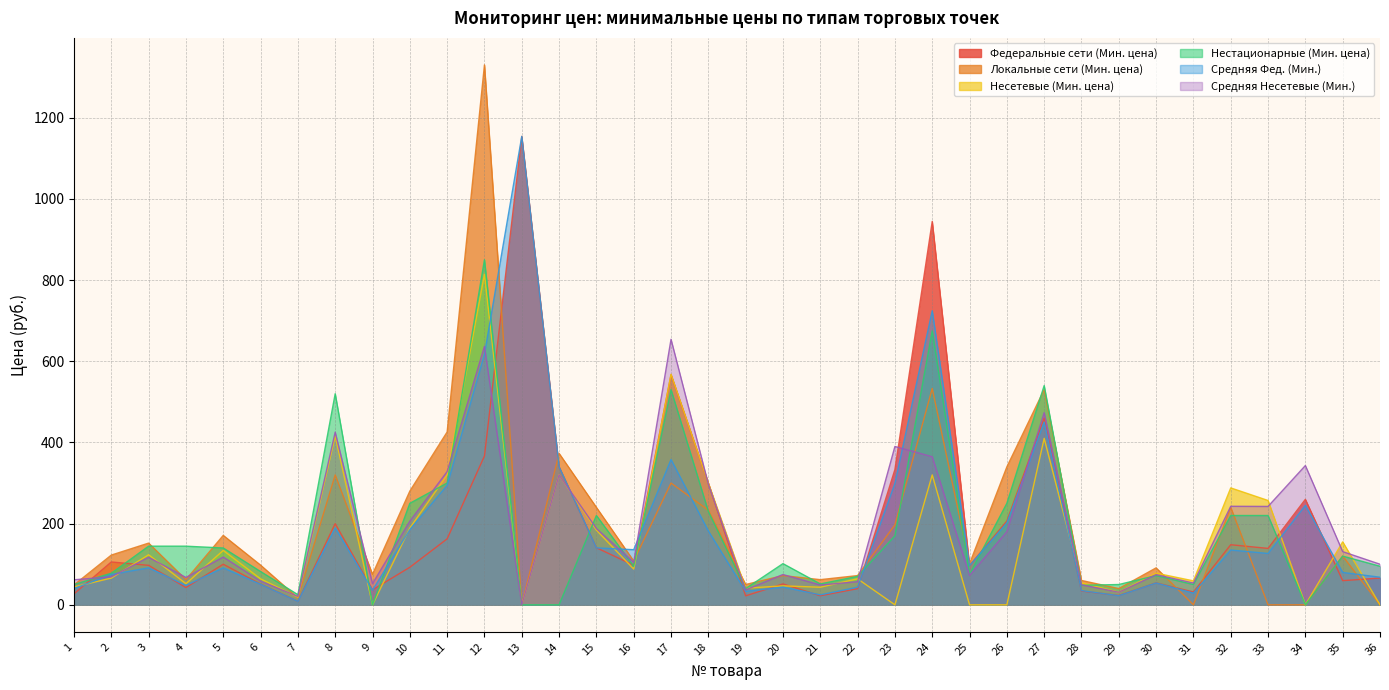

Between which two adjacent categories do Федеральные сети (Мин. цена) and Нестационарные (Мин. цена) first intersect?

1 and 2